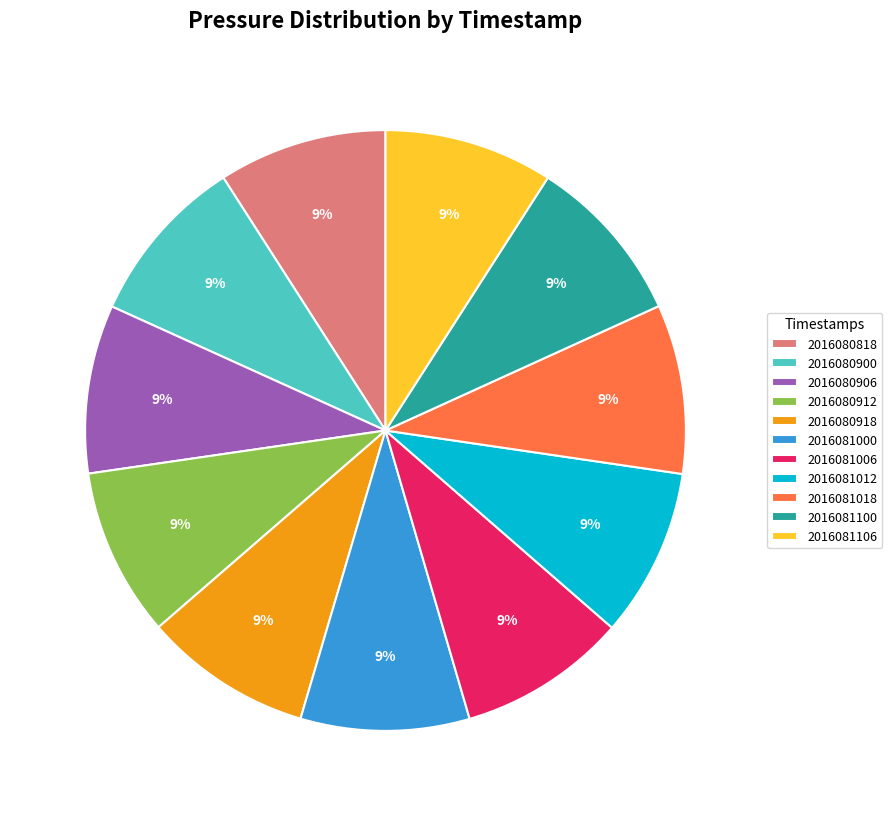

To the nearest percent, what is the average slice percentage?

9%